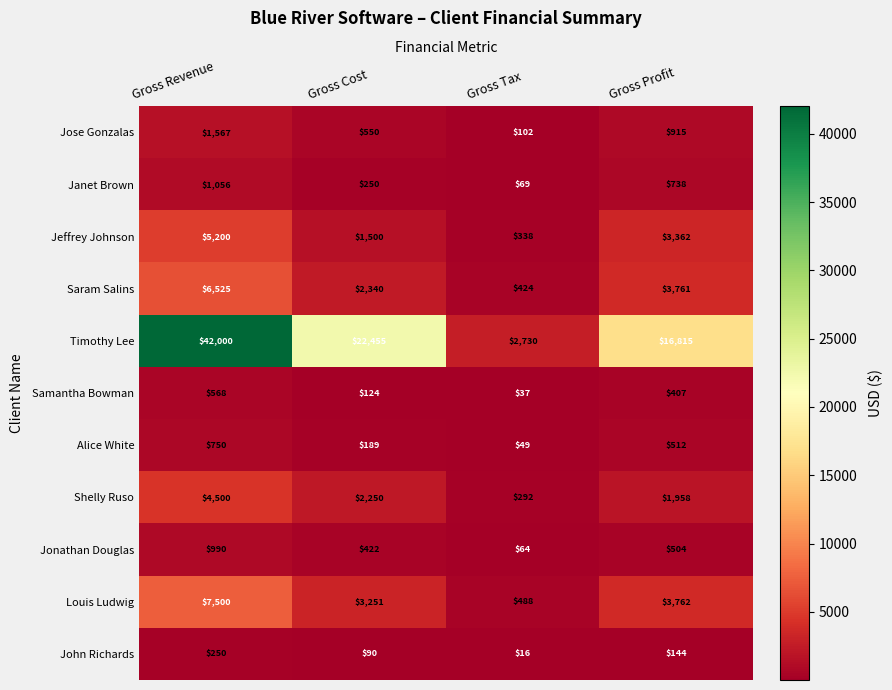

What is the smallest value displayed?

16